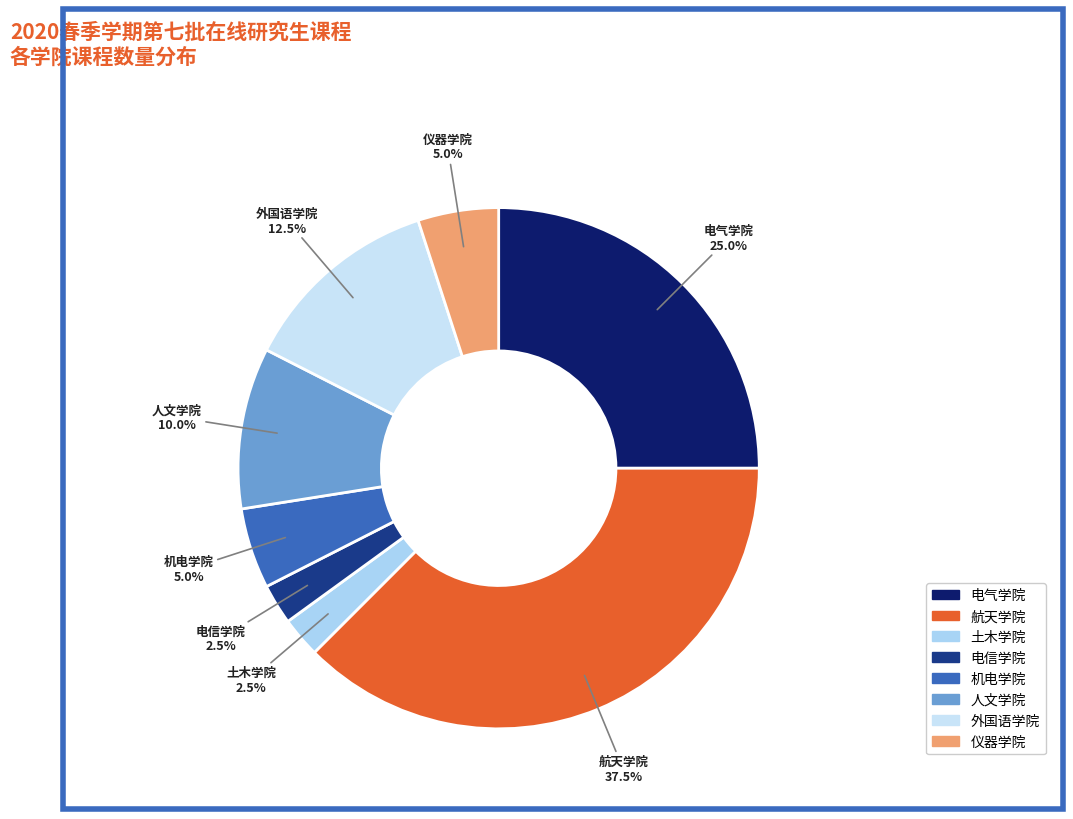

What is the largest slice in the pie chart?

航天学院